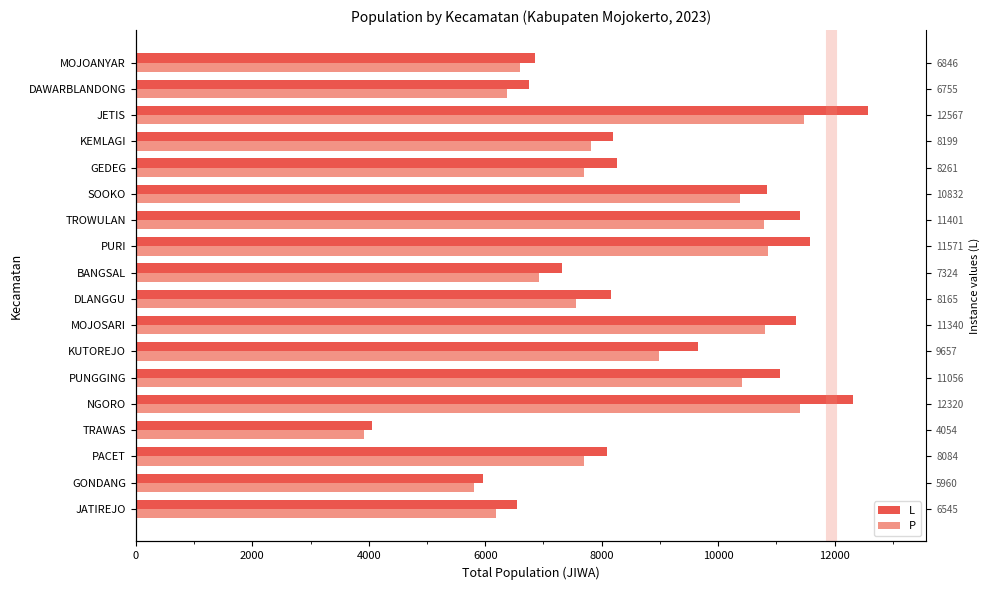

What is the approximate value of P at DLANGGU?

7560